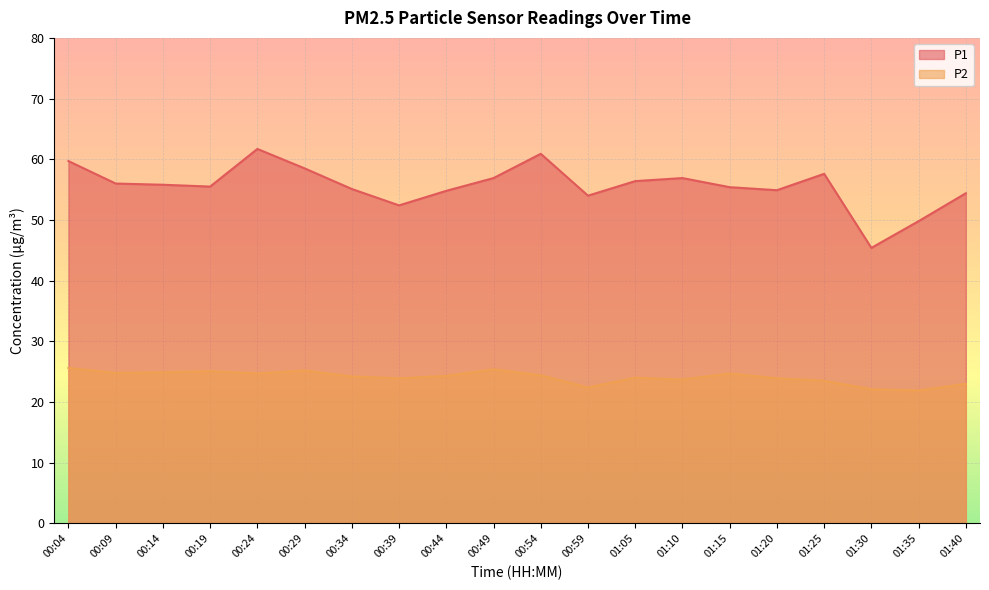

True or false: P1 and P2 cross at least once.

False